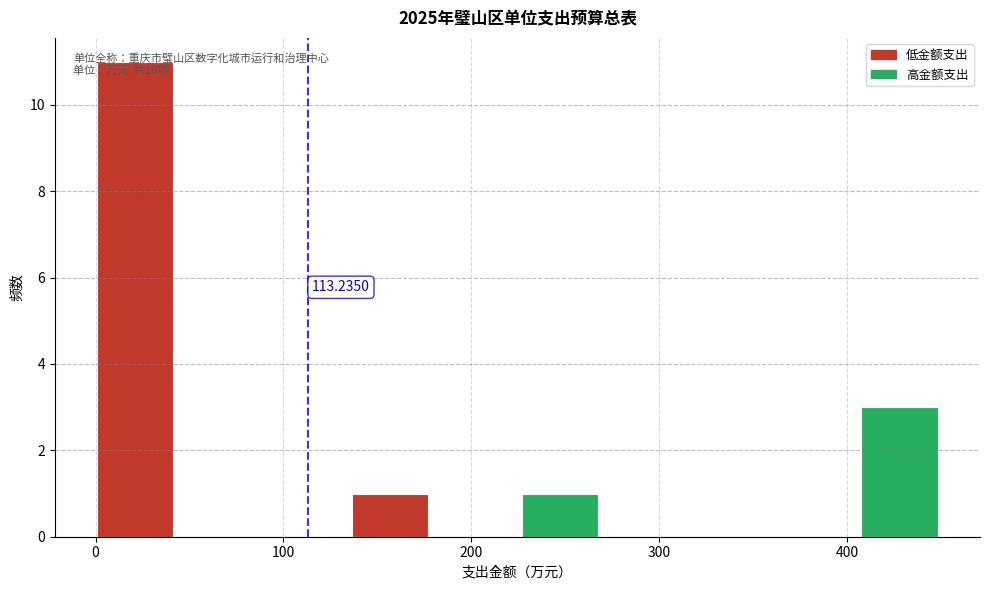

Over which range of the x-axis is the bar tallest?

0 to 50